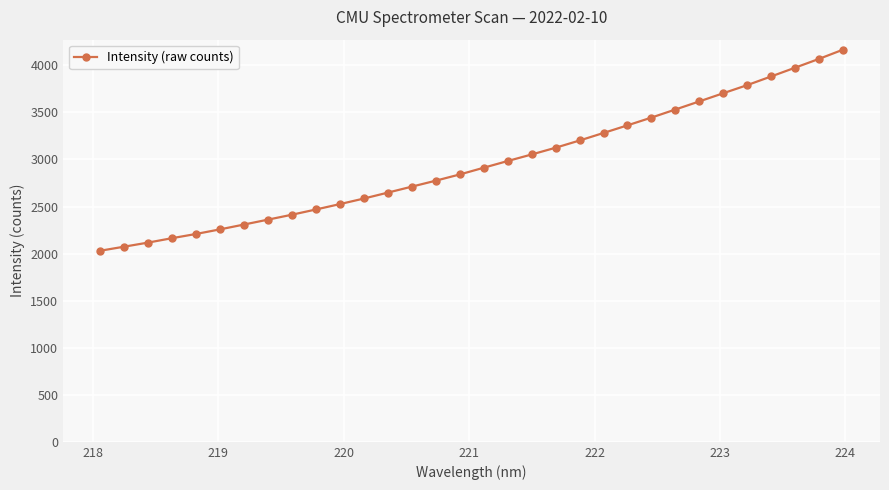

How many values exceed 2912?

16